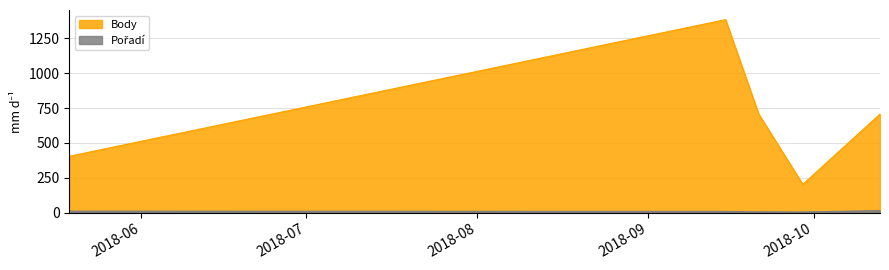

How many interior local valleys does the Body series have?

1